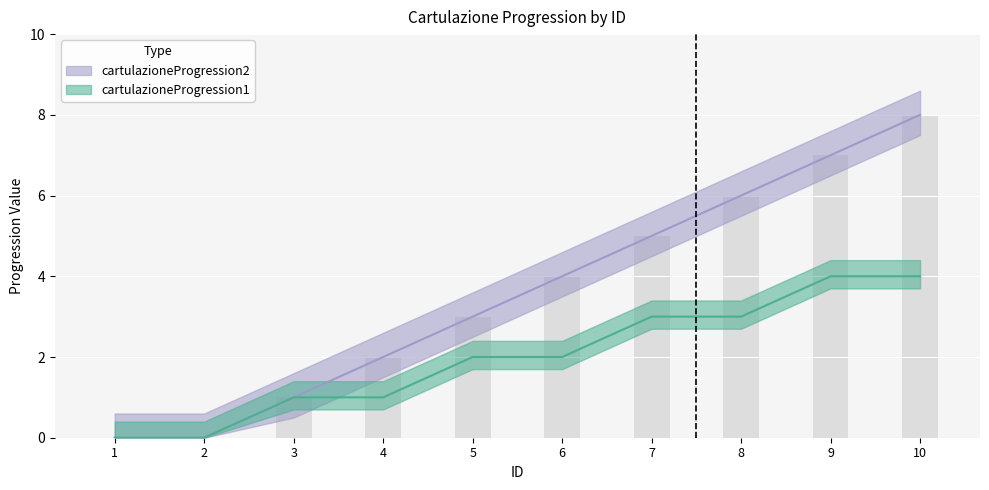

Rank the series by their maximum value, from lowest to highest.

cartulazioneProgression1, cartulazioneProgression2